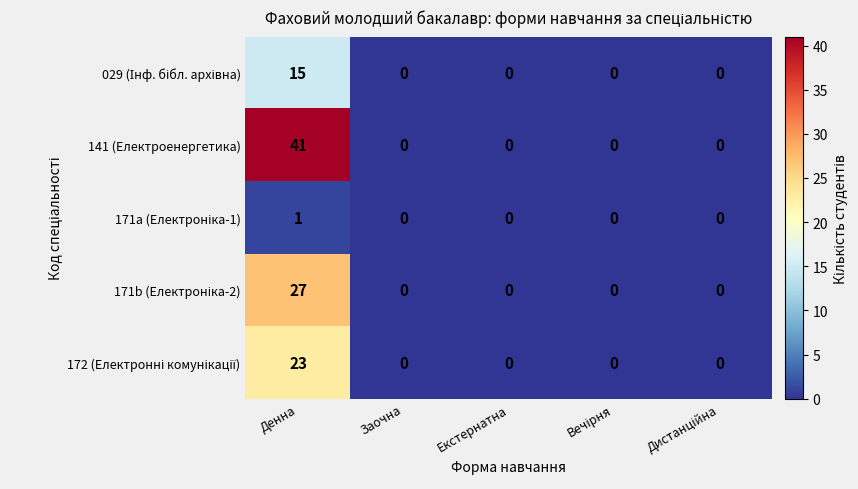

At which category is the sum across all series the highest?

Денна